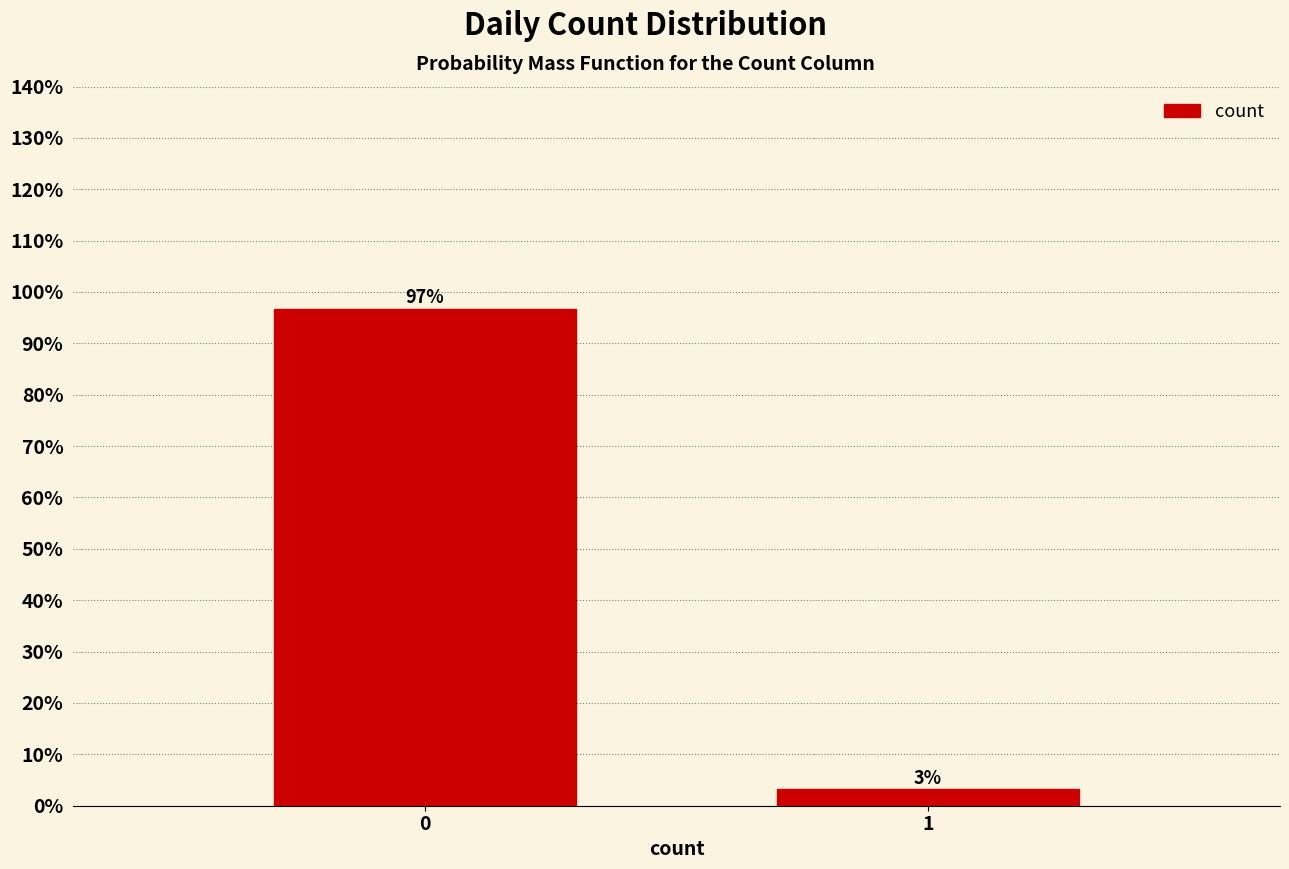

True or false: the data shows 41.5 at 0.

False